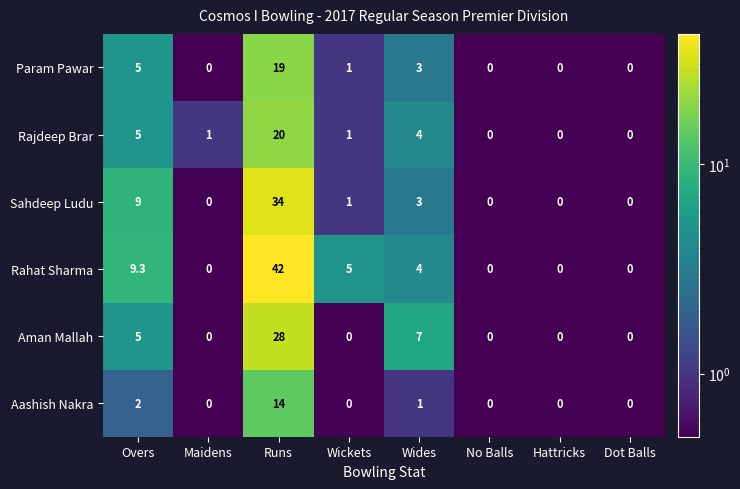

What is the sum of all Aman Mallah values?

40.0